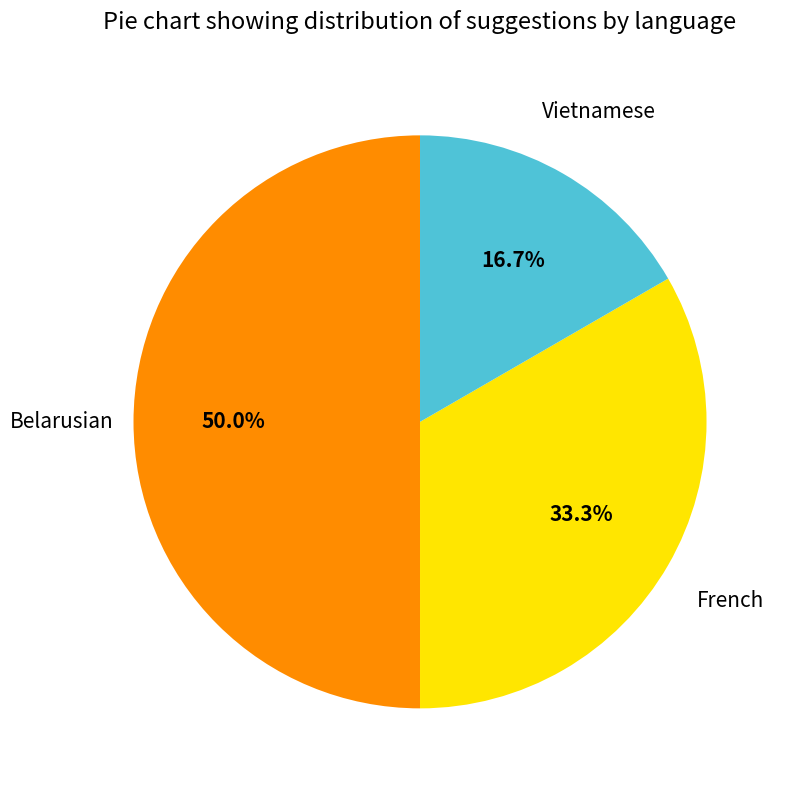

Approximately how many times larger is the value at Vietnamese compared to Belarusian?

0.3